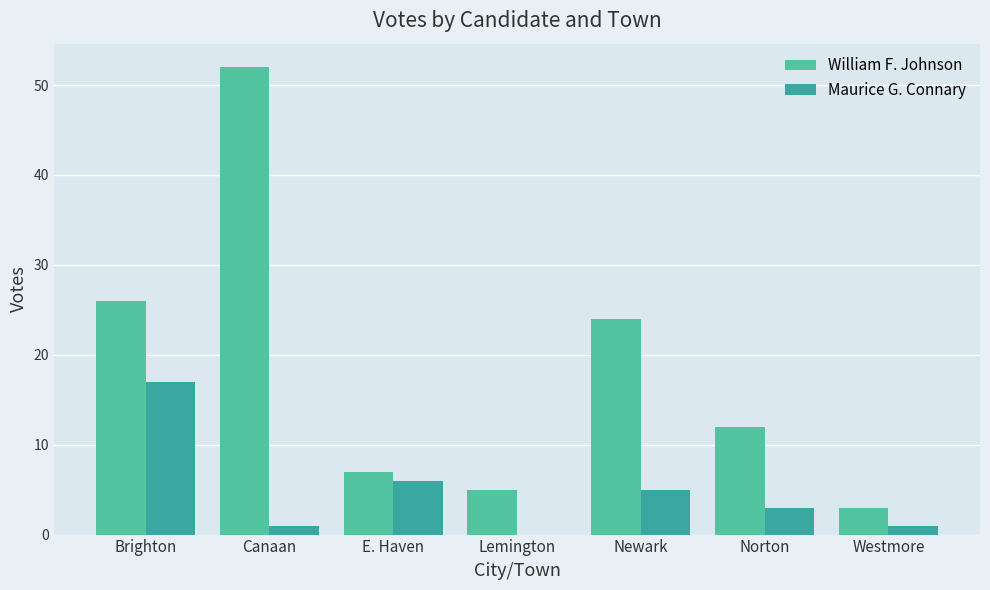

What is the difference between the maximum and minimum values in the Maurice G. Connary series?

17